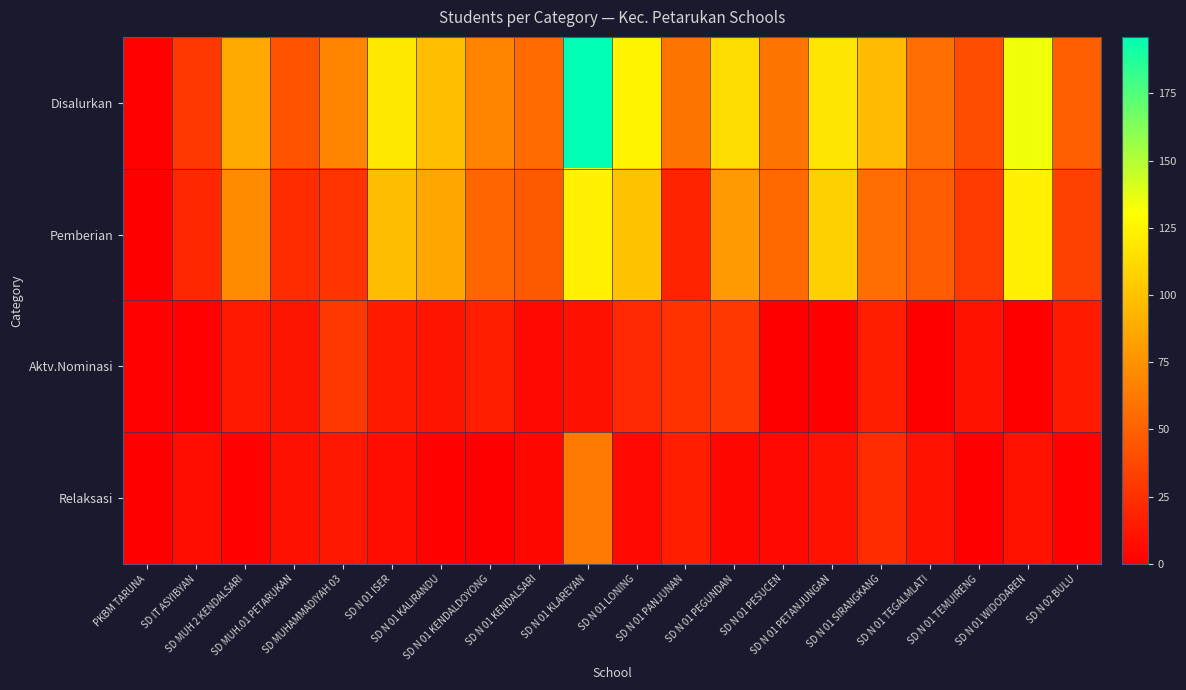

Between SD N 01 KENDALDOYONG and SD N 01 PETANJUNGAN, which is larger?

SD N 01 PETANJUNGAN